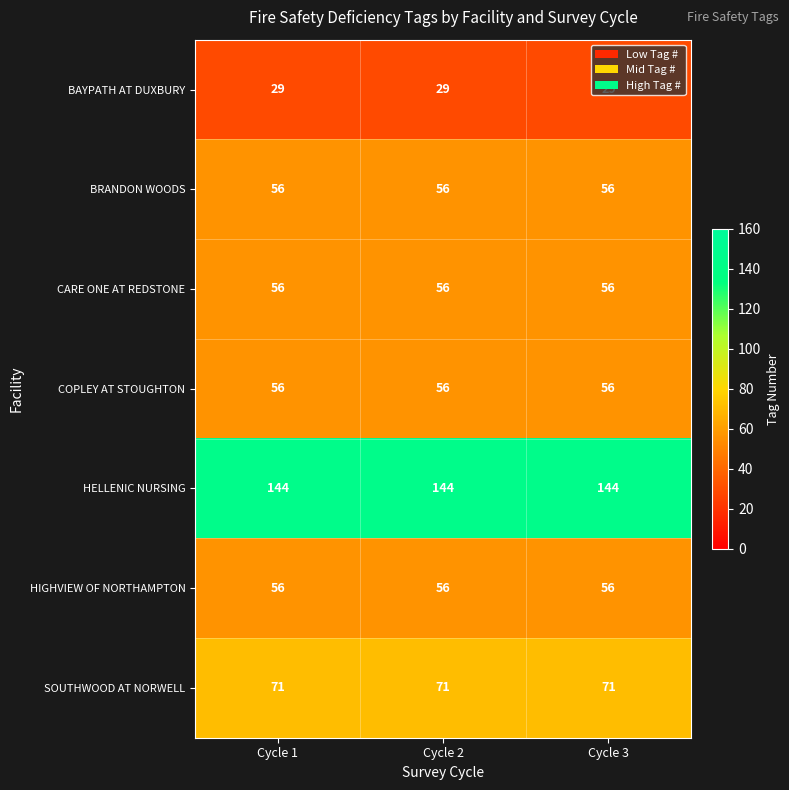

Is it true that CARE ONE AT REDSTONE equals 78 at Cycle 2?

False